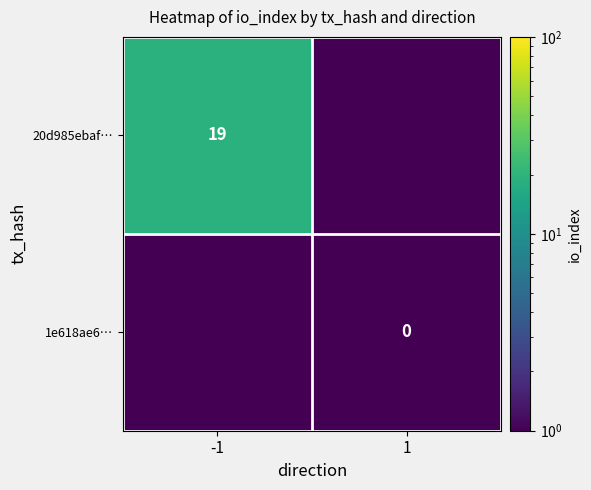

What is the greatest value displayed?

19.0